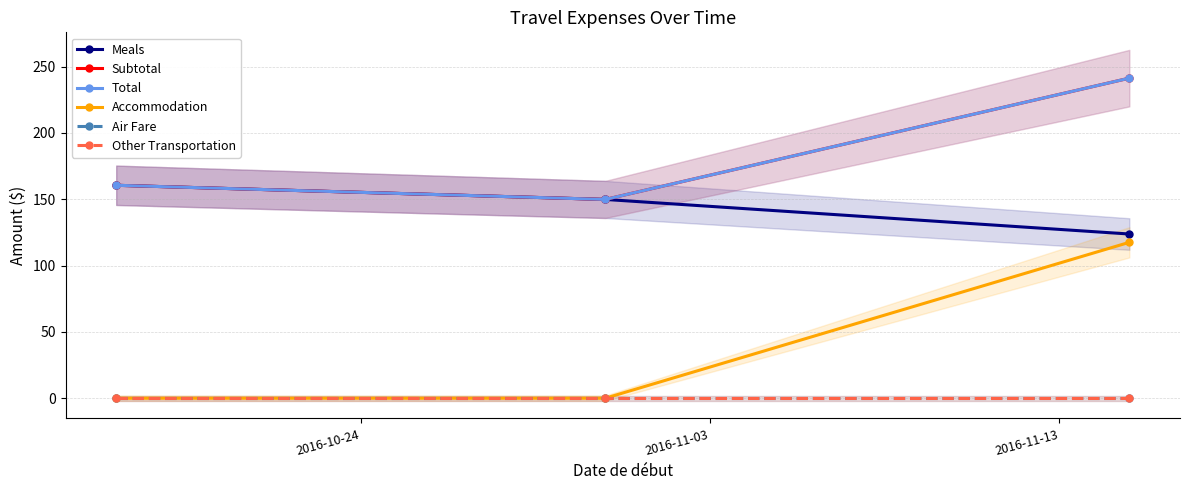

Is the value of Accommodation at 2016-11-13 greater than the value of Air Fare at 2016-10-24?

Yes